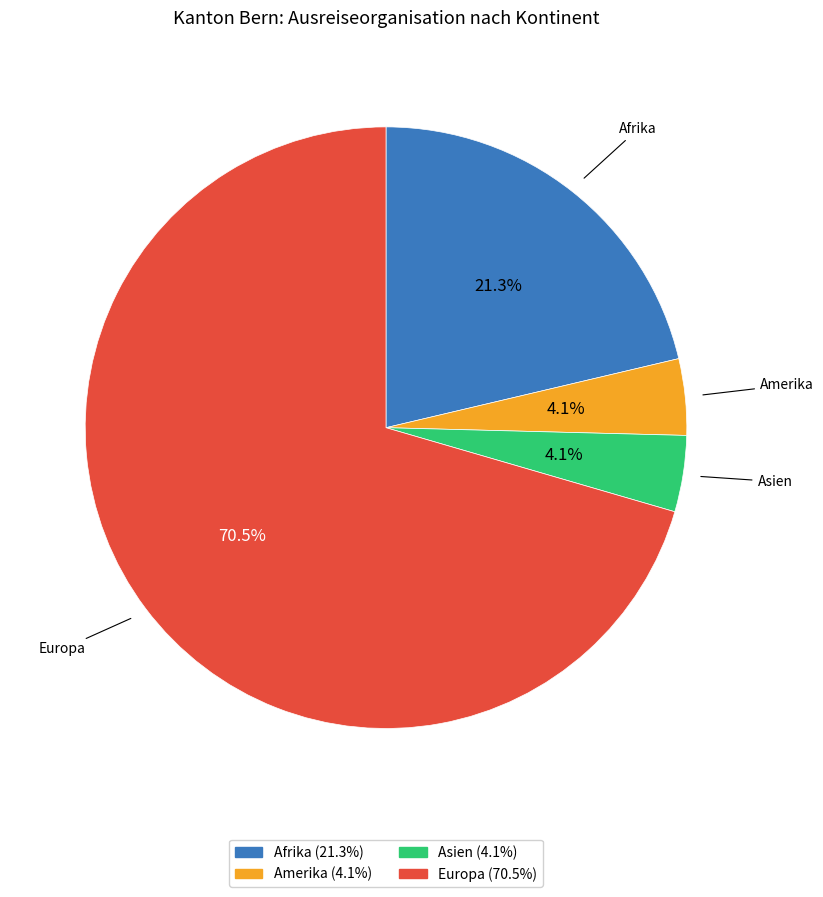

What percentage is NOT represented by Amerika?

95.9%